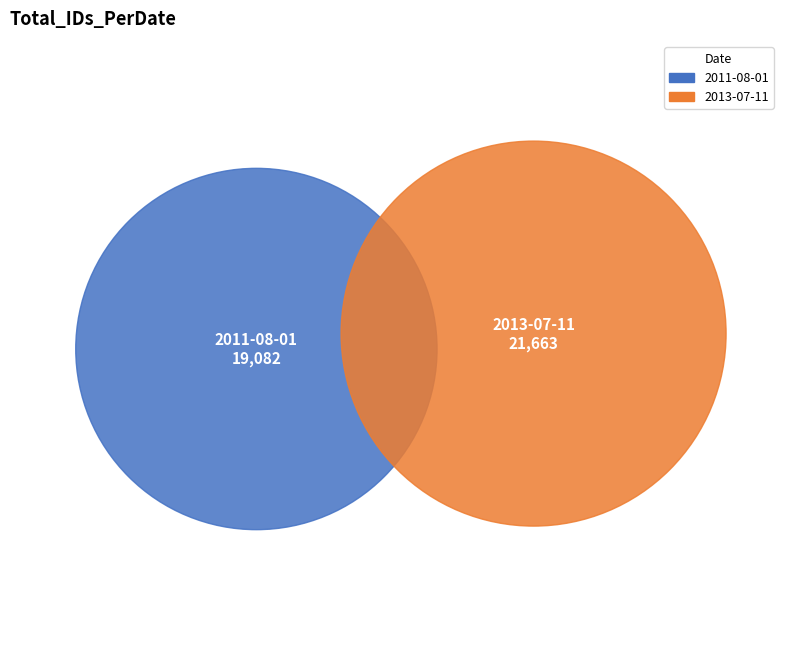

How many segments does this pie chart have?

2